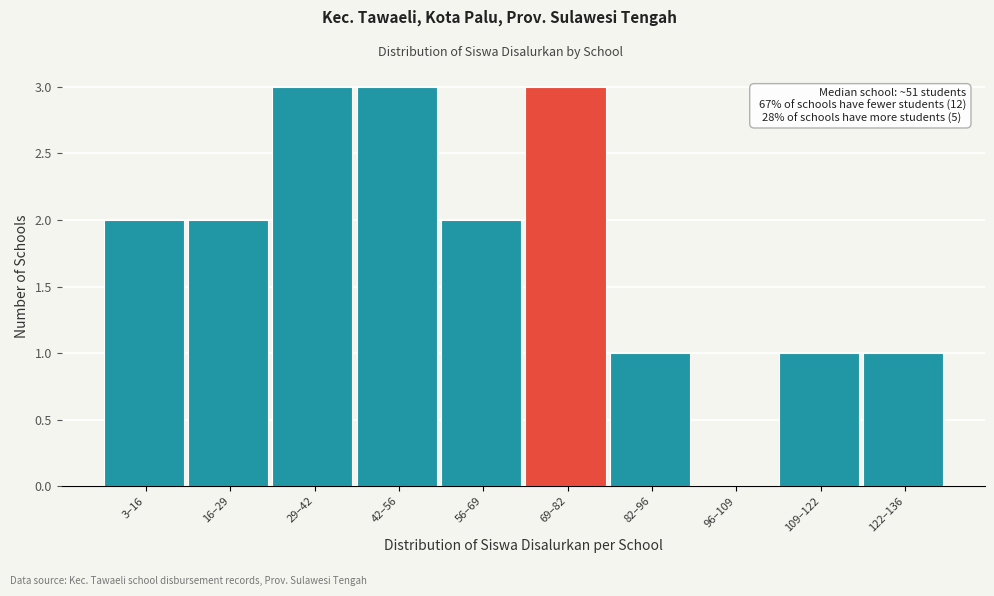

Reading left to right, what are all the values shown in this chart?

3–16=2	16–29=2	29–42=3	42–56=3	56–69=2	69–82=3	82–96=1	96–109=0	109–122=1	122–136=1